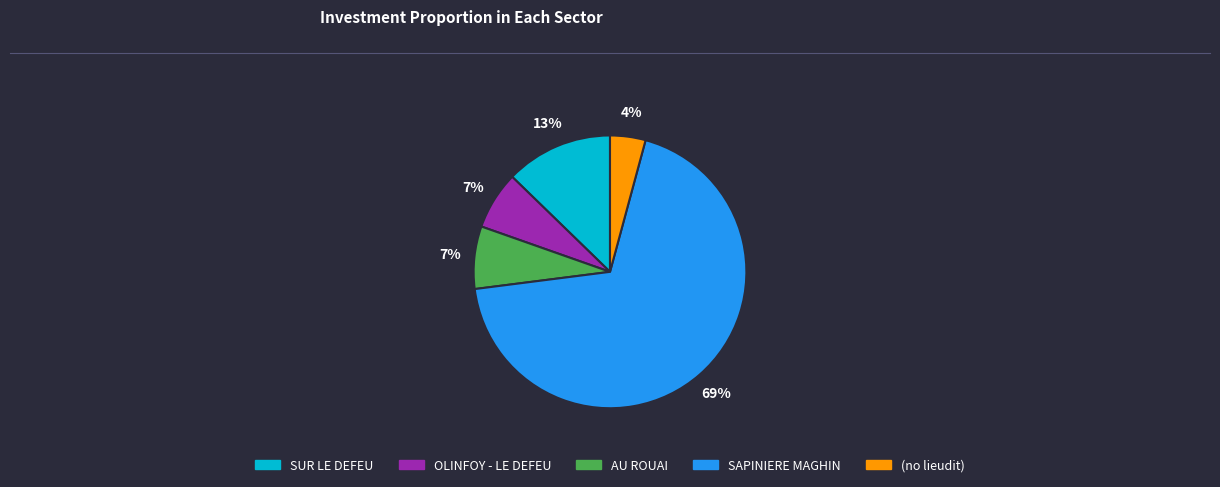

To the nearest percent, what is the average slice percentage?

20%